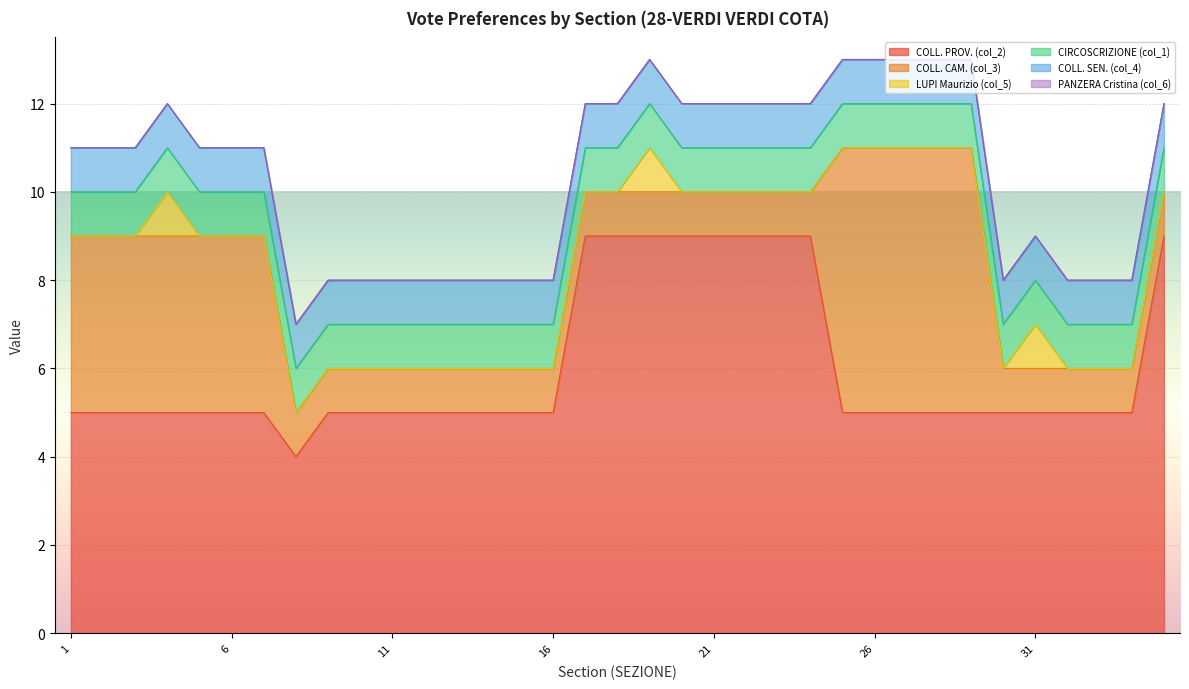

What is the average value of the COLL. CAM. (col_3) series?

2